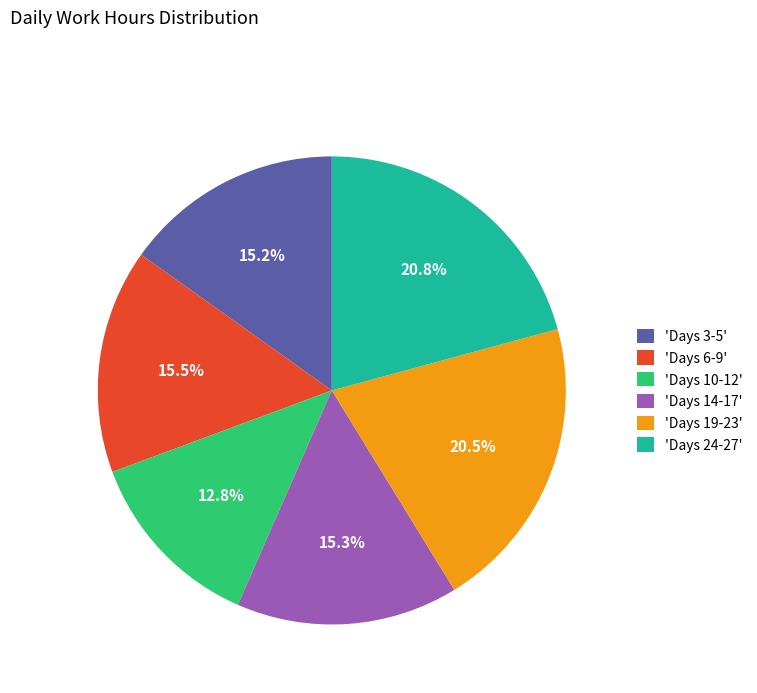

Is 'Days 14-17' the majority of the pie?

No